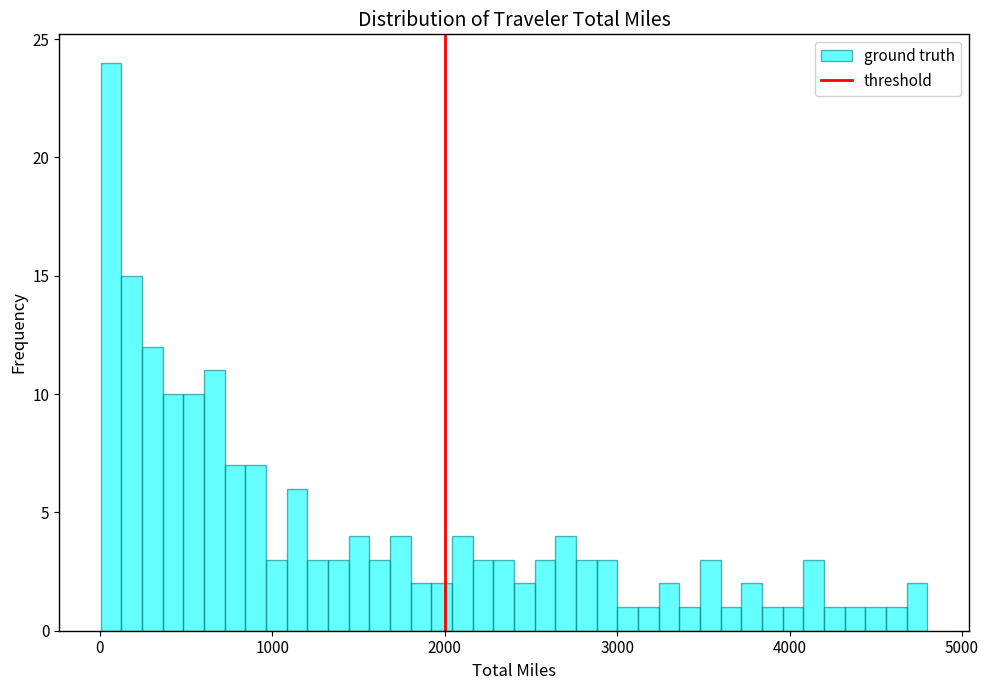

Read against the x-axis, roughly where is the centre of the tallest bar?

100